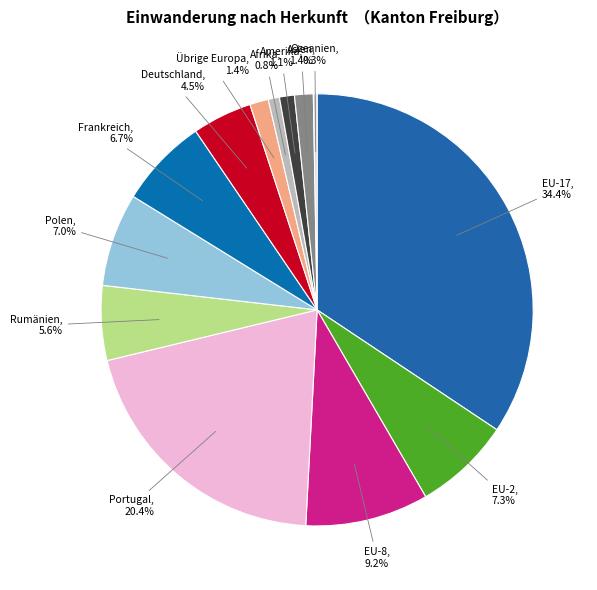

The Deutschland slice represents 17% of the pie. True or false?

False